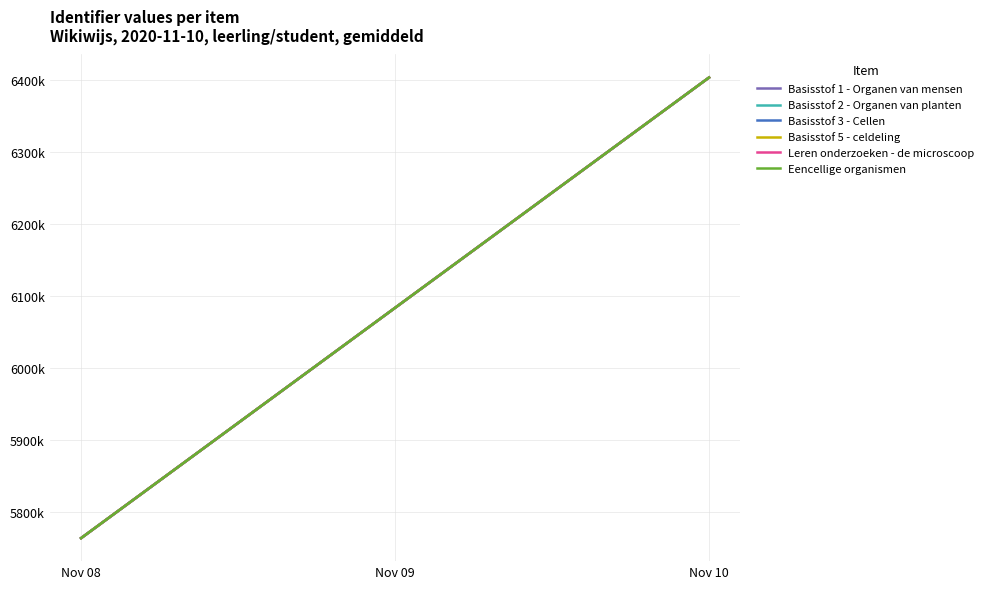

At which label does Eencellige organismen first exceed 6083775?

Nov 09